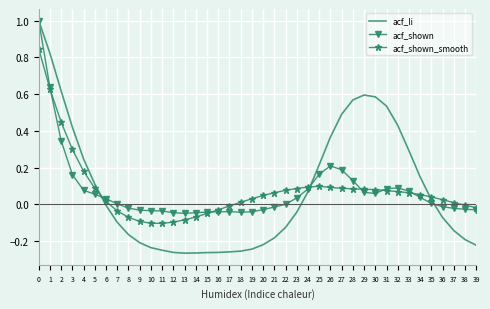

Is it true that acf_shown equals 0.2 at 27?

True